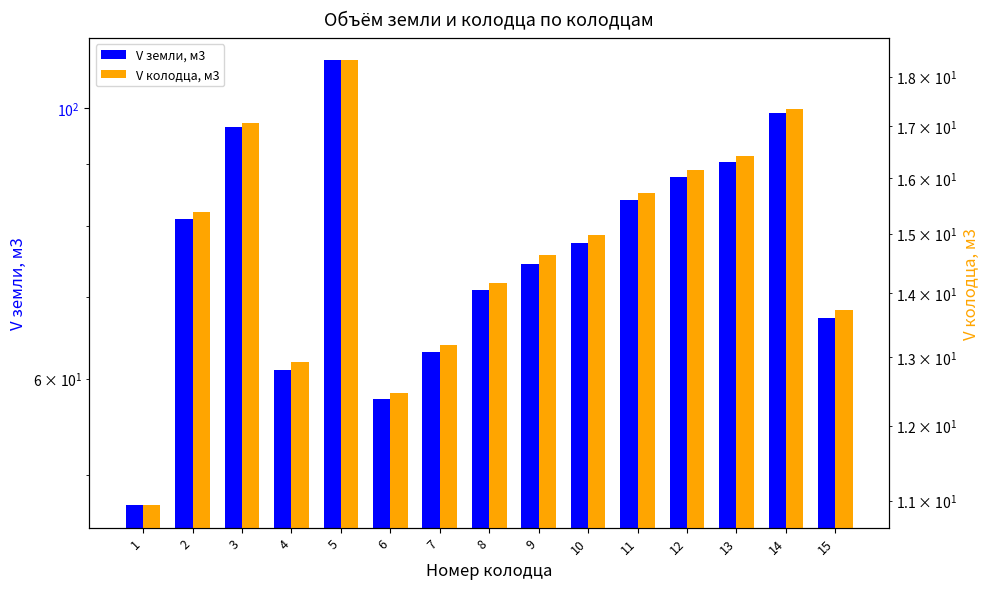

What is the sum of the V колодца, м3 values at 11 and 3?

32.8